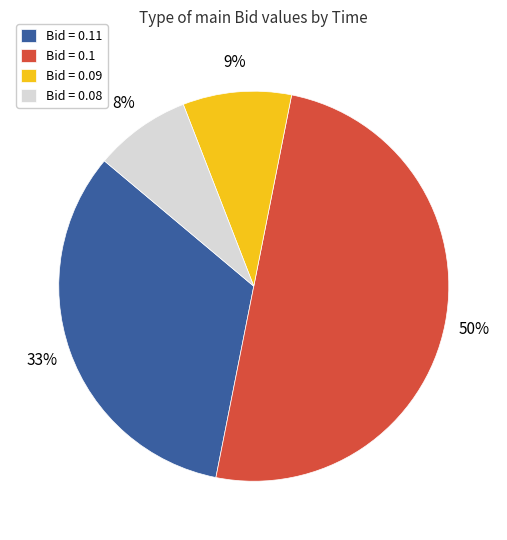

Does Bid = 0.09 account for over 50% of the chart?

No